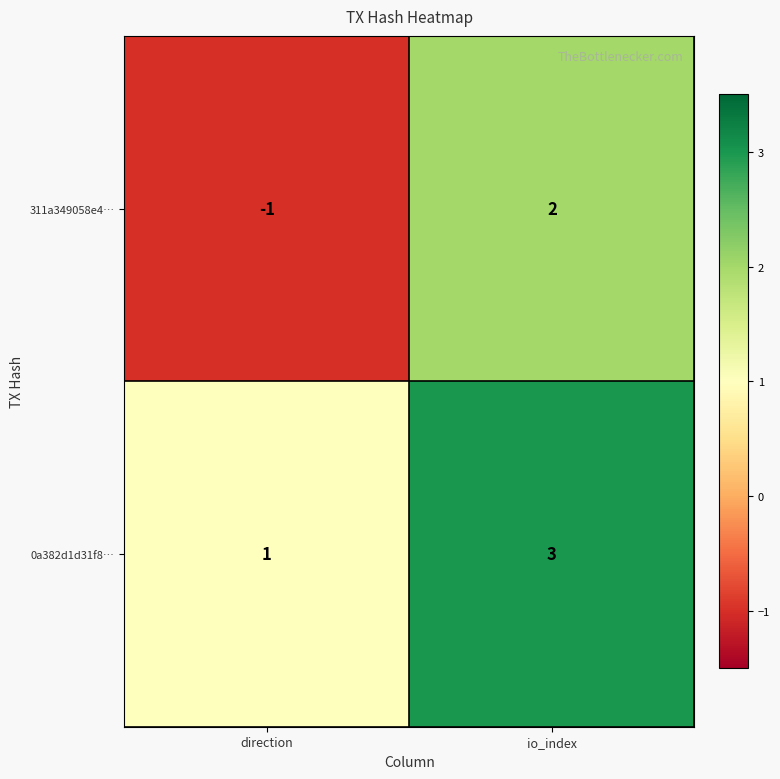

True or false: 311a349058e4… has a value of -1 at direction.

True